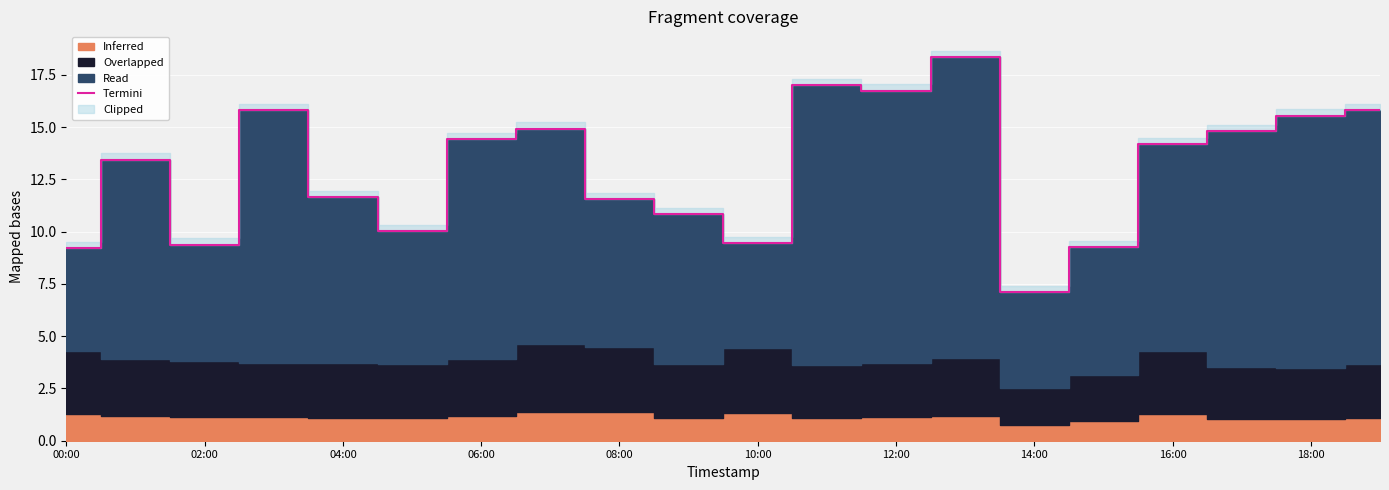

True or false: Termini has a value of 9.4 at 02:00.

True